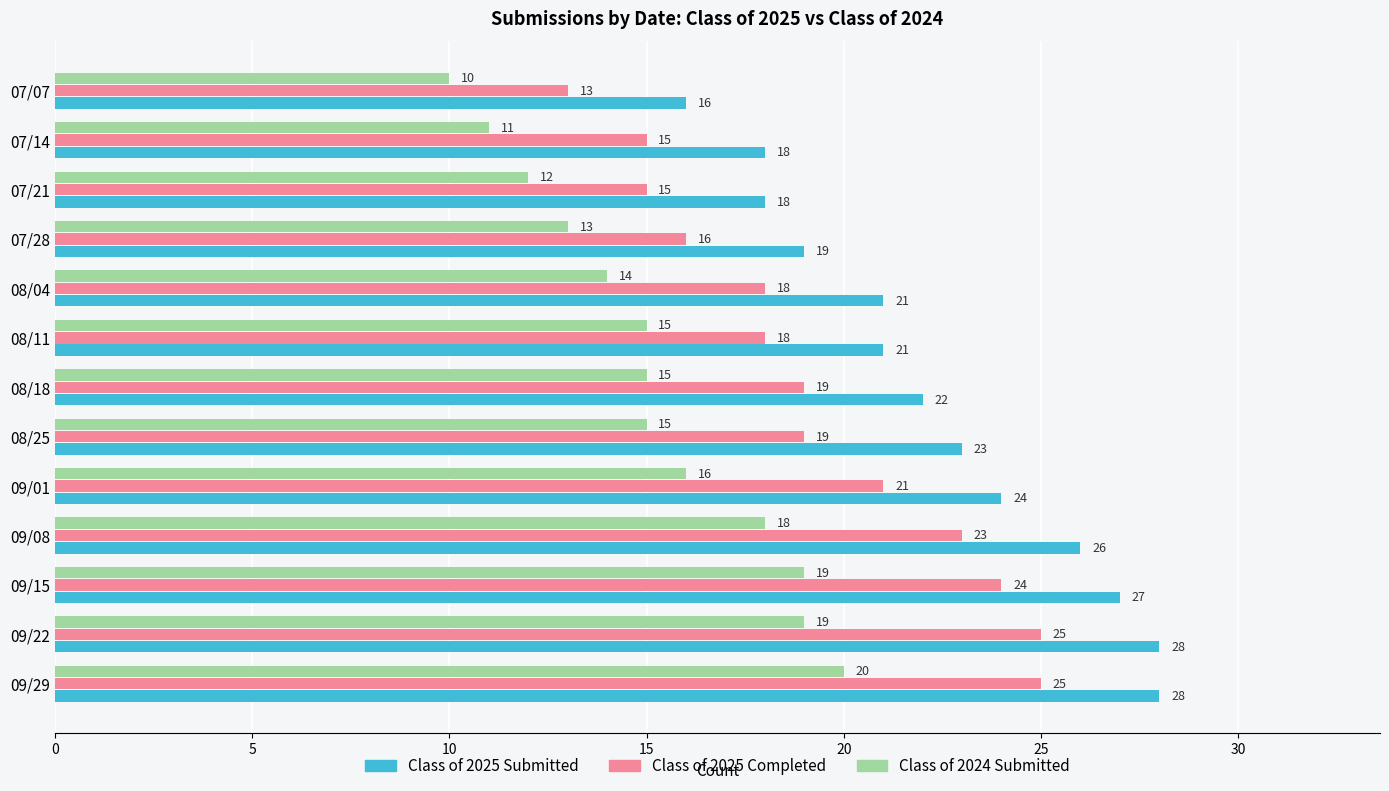

Rank the series by their average value, from lowest to highest.

Class of 2024 Submitted, Class of 2025 Completed, Class of 2025 Submitted